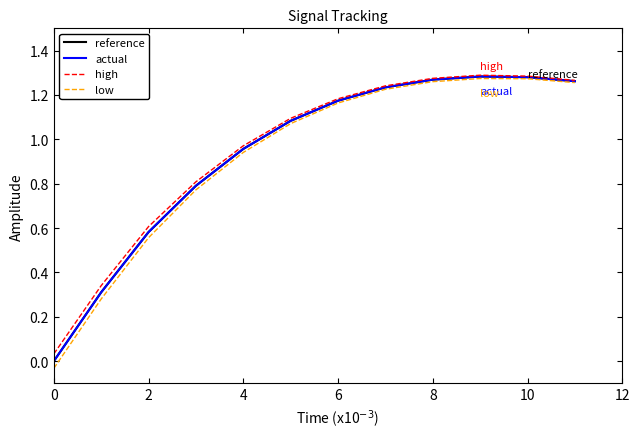

Which series has the widest spread of values?

low